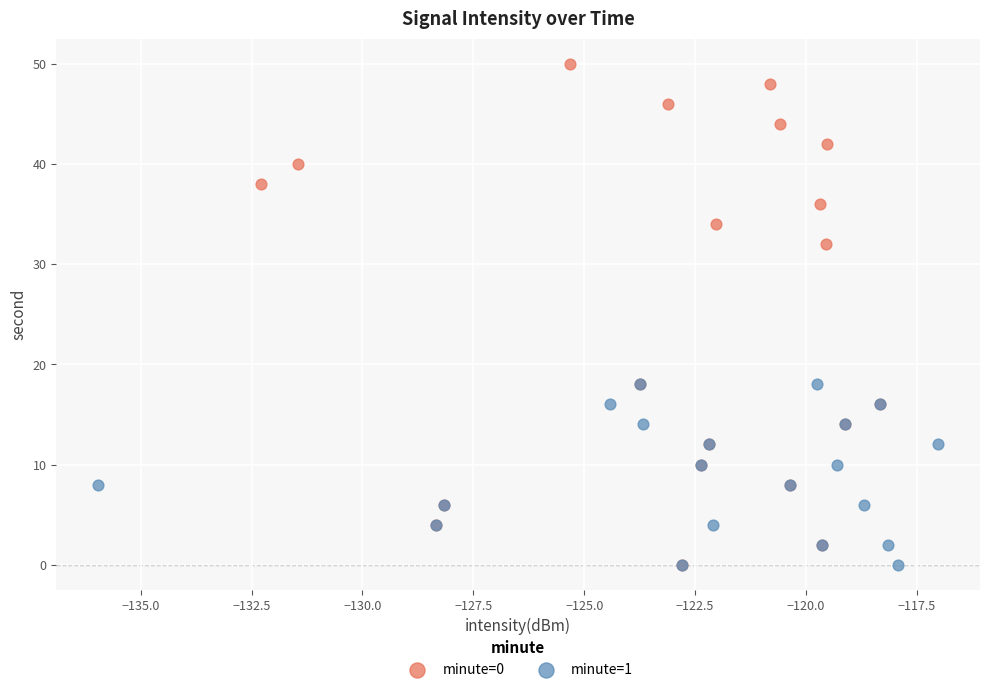

Which series has the widest spread of Y values?

minute=0